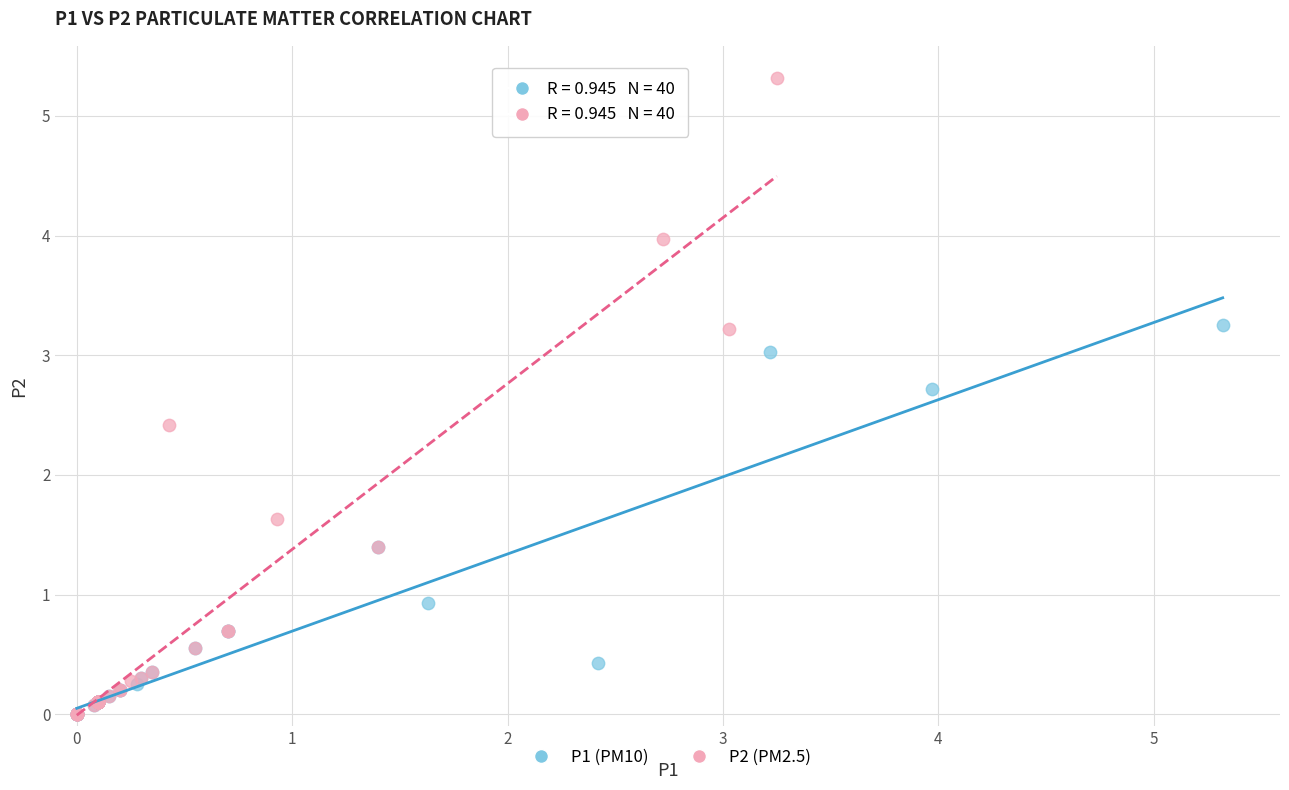

Which series contains the highest Y value?

P2 (PM2.5)